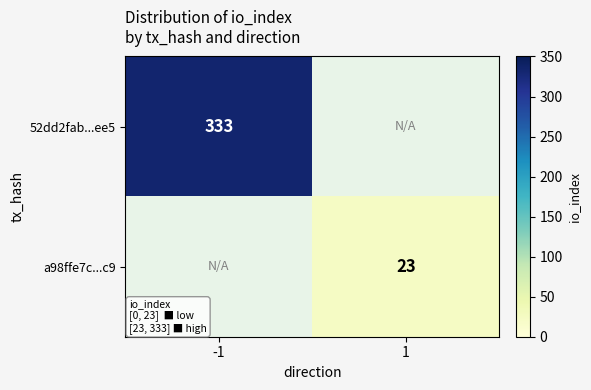

Is it true that 52dd2fab...ee5 equals 472 at -1?

False